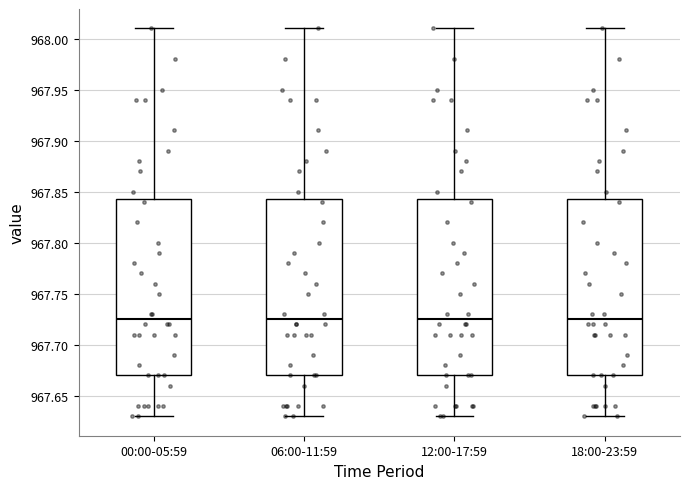

Where is the lower edge of the box for 06:00-11:59 on the y-axis? The values are not printed on the chart, so give them approximately, as read against the axis.

967.670